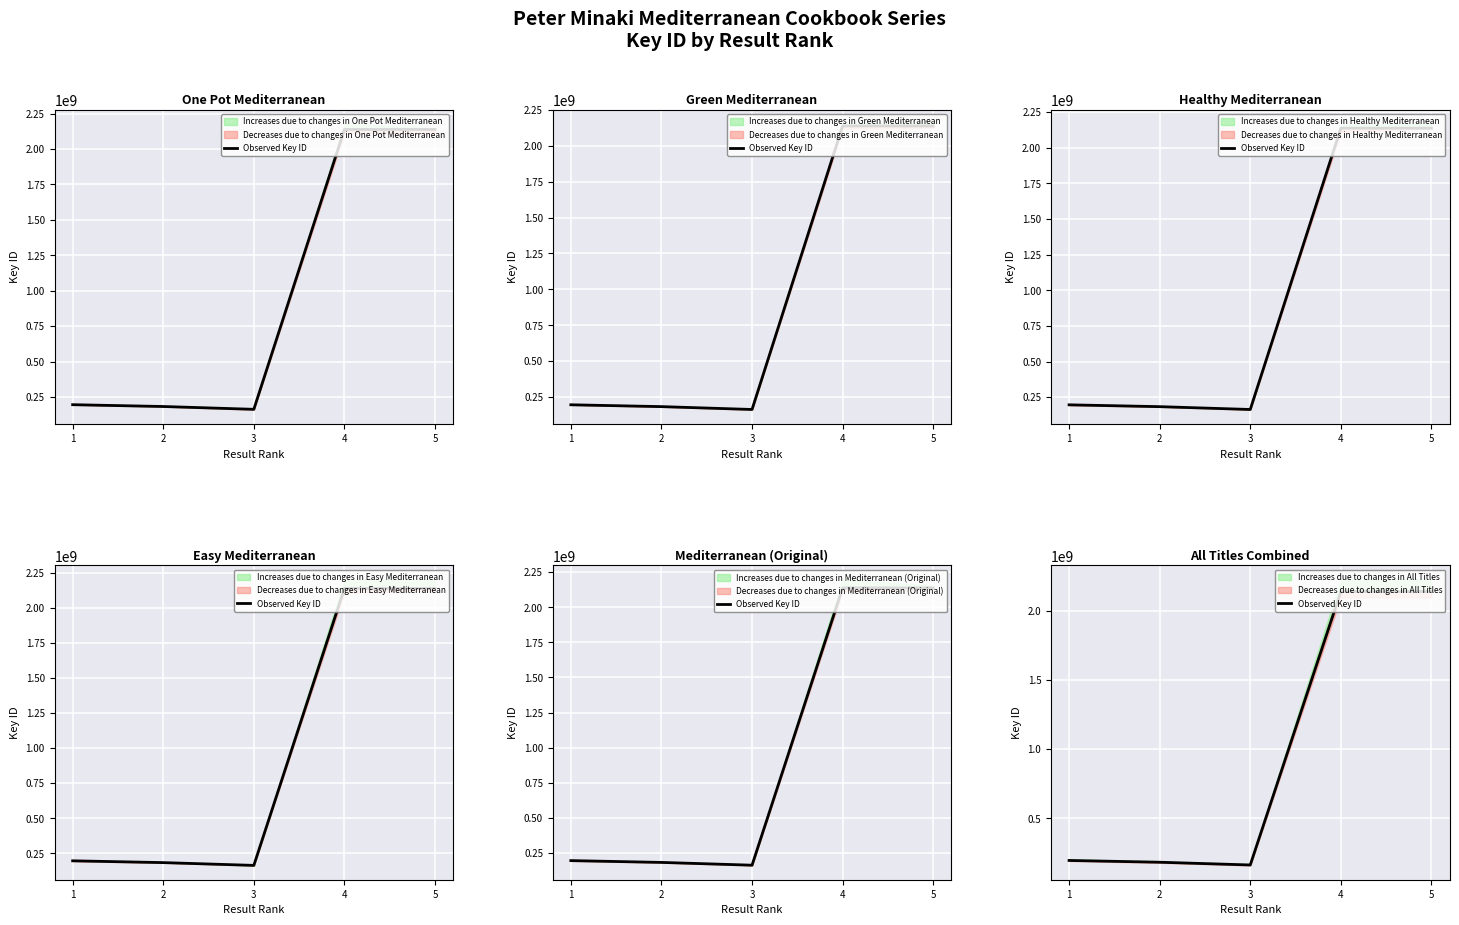

Reading right to left, list all the values displayed in this chart.

2137703762	2137659156	163938598	183783381	196598376